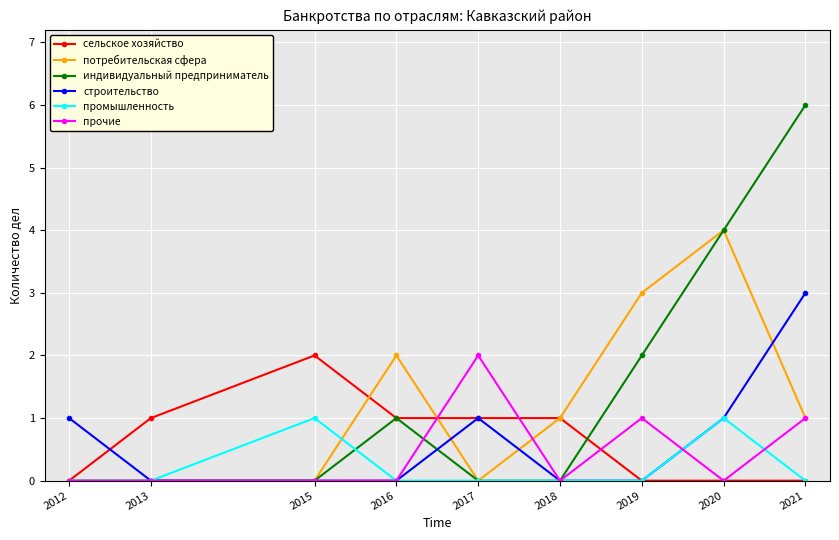

What is the value of the сельское хозяйство point at the 3rd from the left?

2